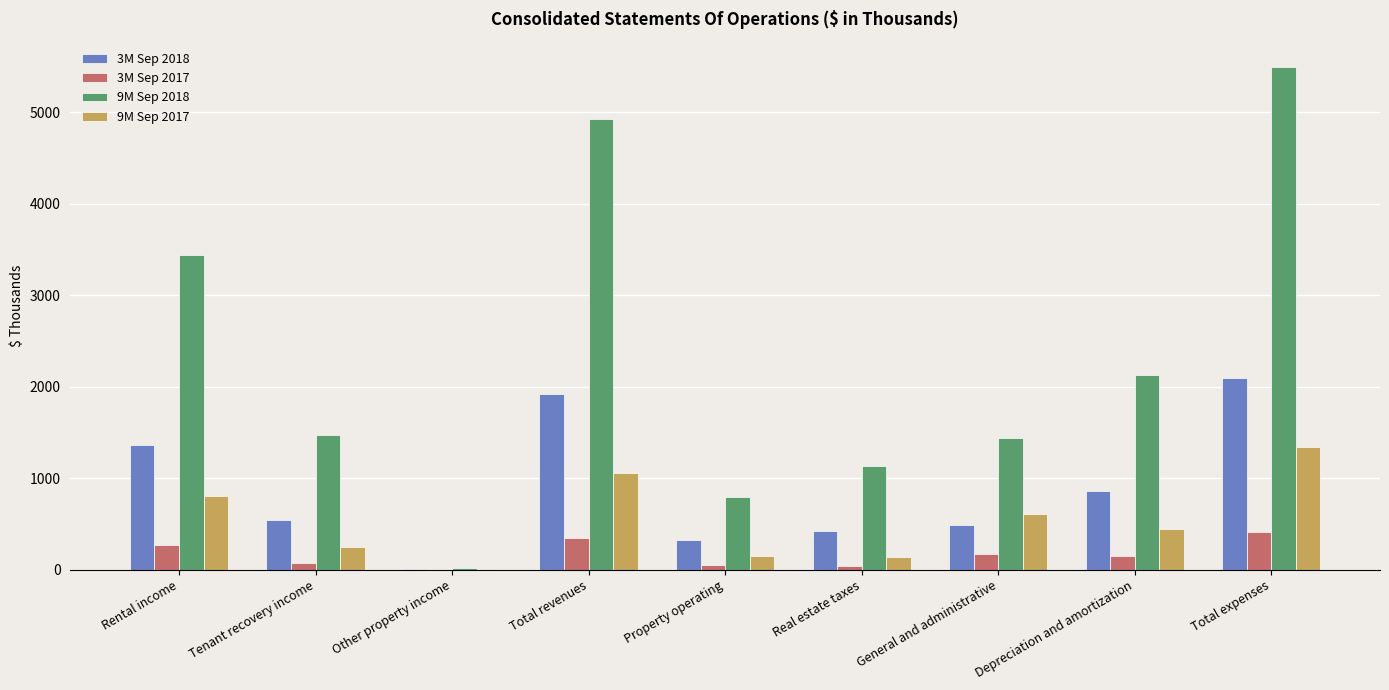

Which category has the highest value in the 9M Sep 2017 series?

Total expenses